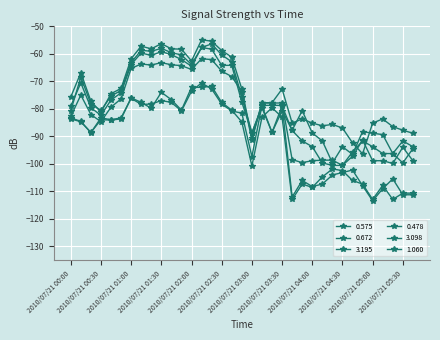

Is this an area chart (filled region under the line)?

No